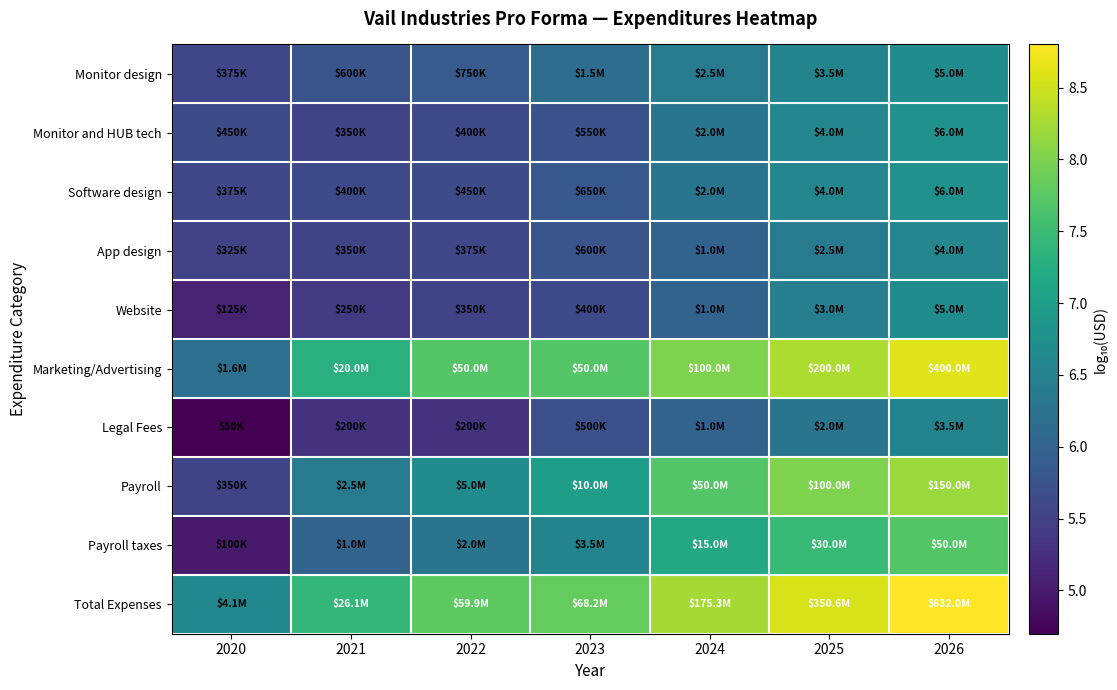

What is the difference between the highest and lowest values at 2024?

2.2